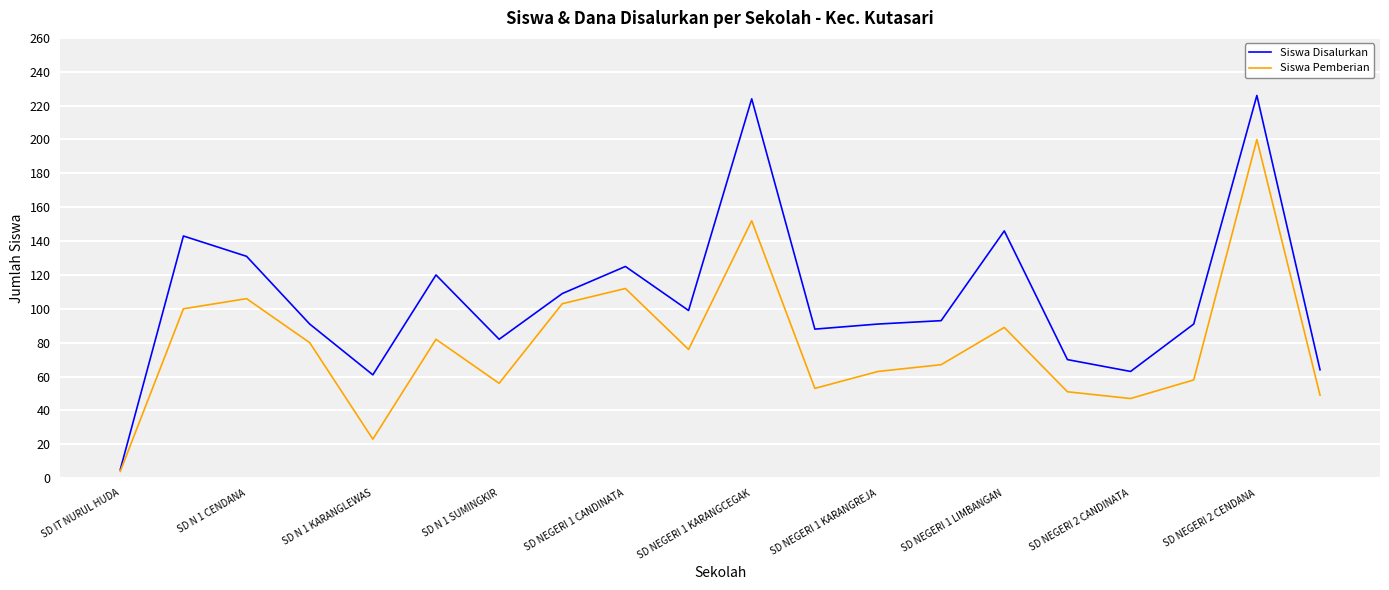

What is the smallest value displayed?

4